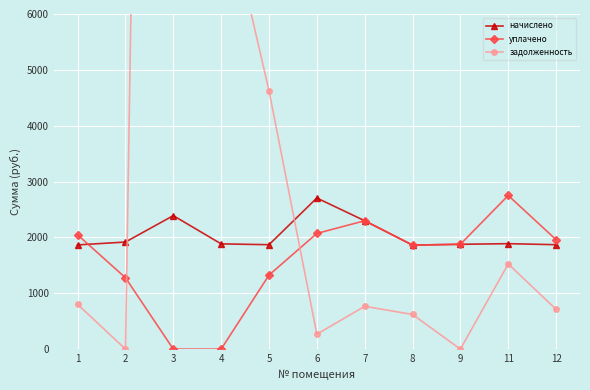

Which category has the lowest value in the начислено series?

8